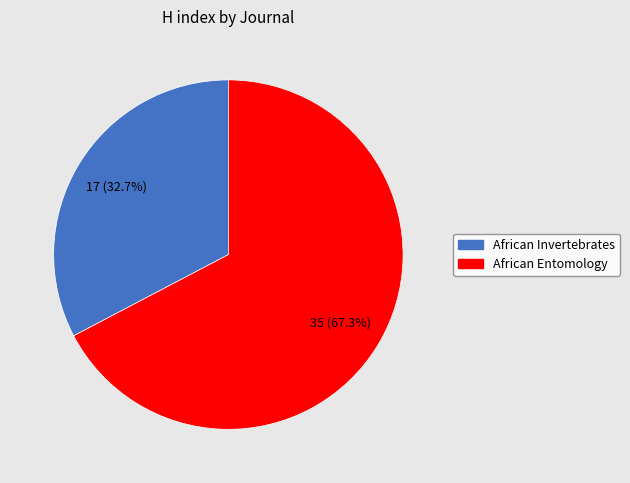

What portion of the pie excludes African Invertebrates?

67.3%